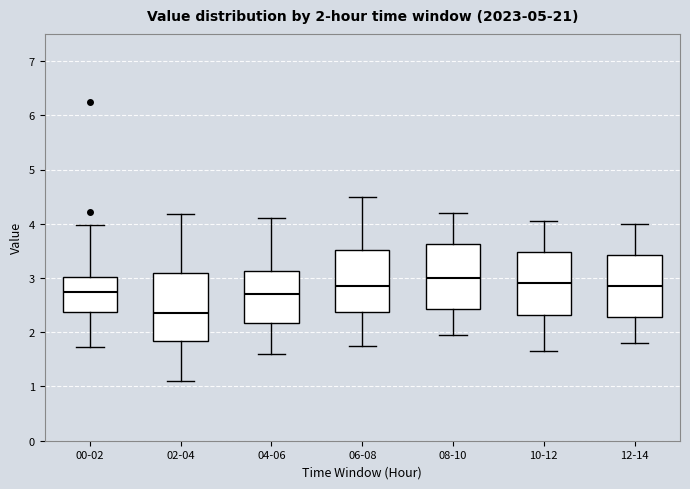

Which box's median line is the lowest?

02-04